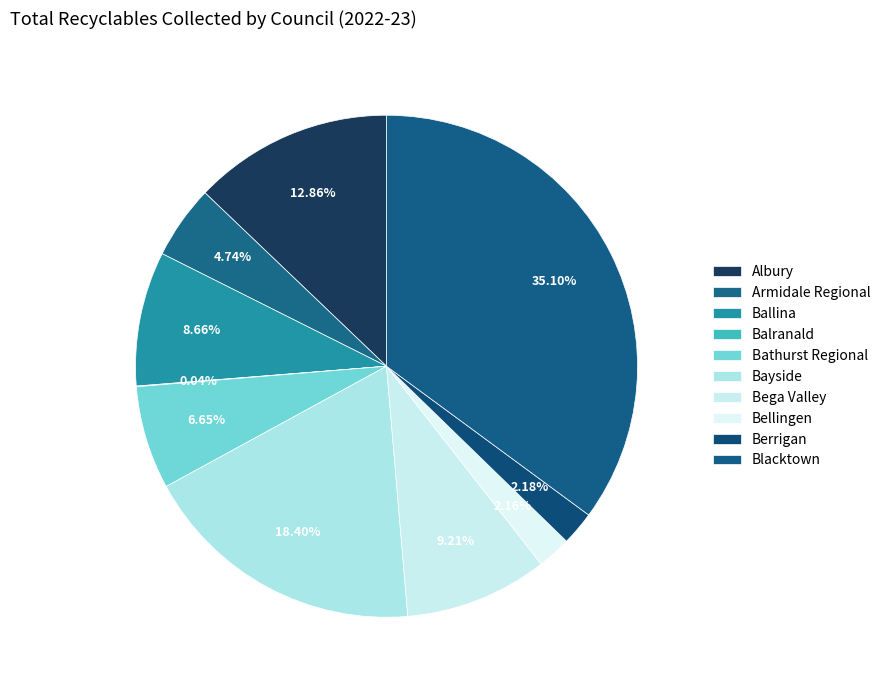

To the nearest percent, what portion does Bathurst Regional represent?

7%